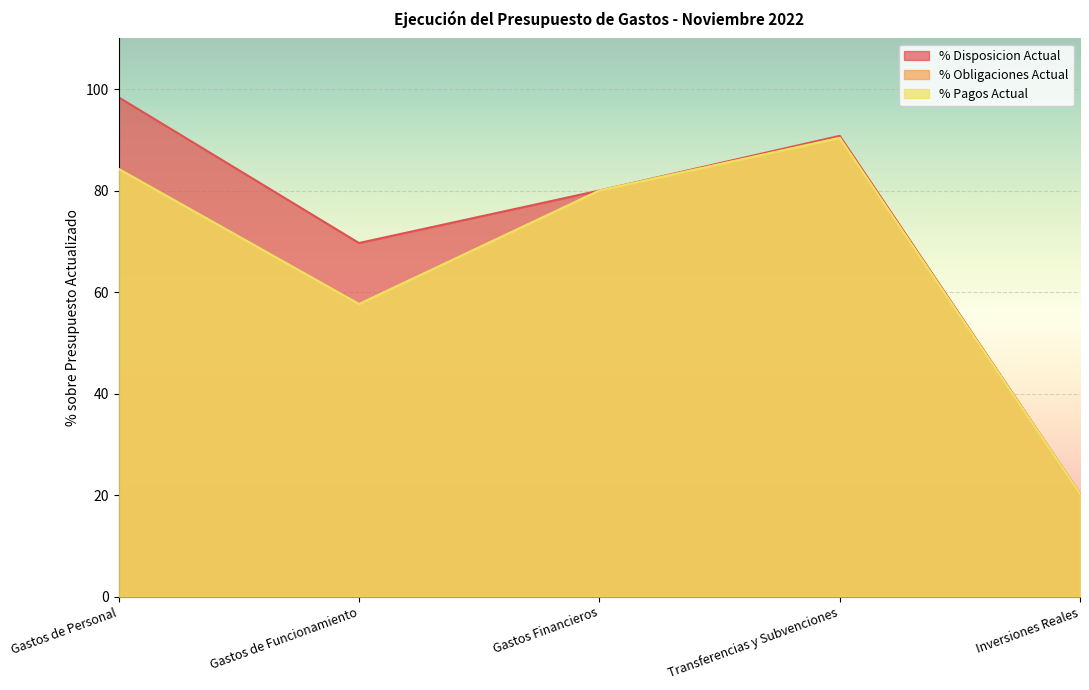

How many values in the % Pagos Actual series are below 80?

2